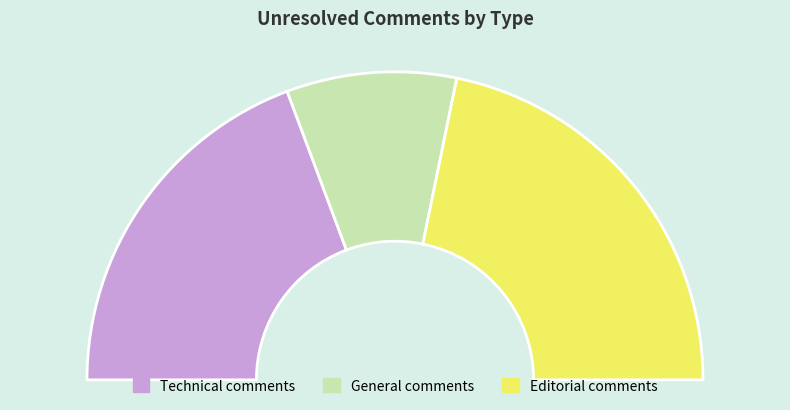

How much of the chart is everything except Technical comments?

61.4%